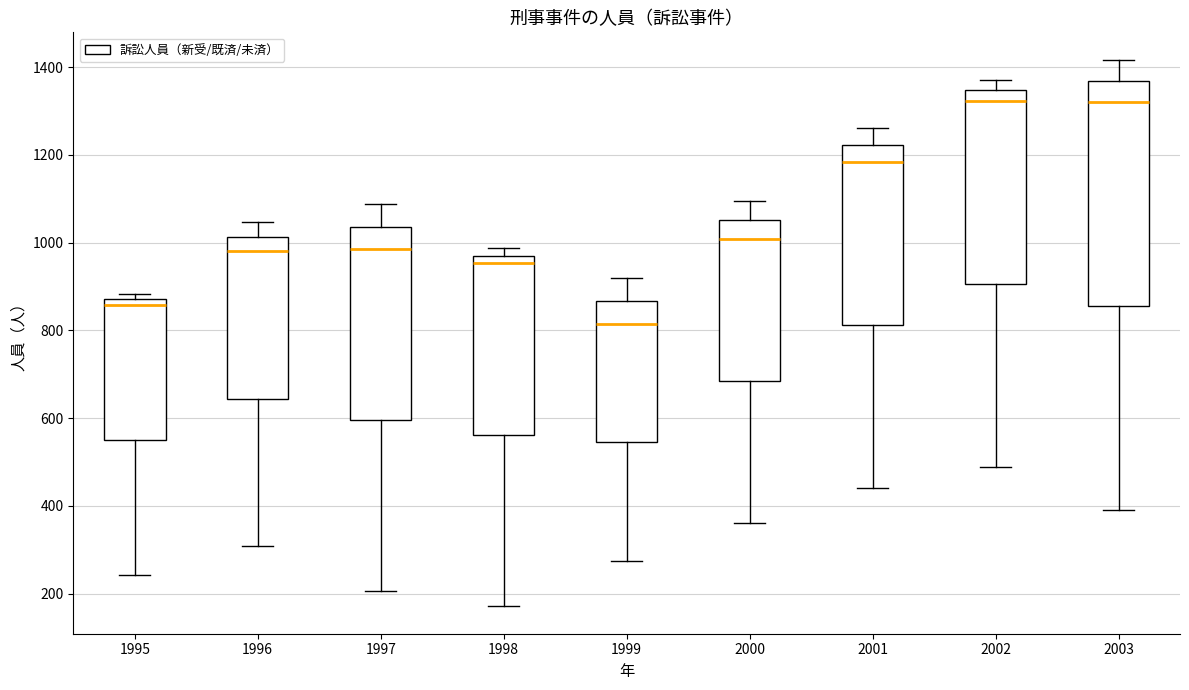

Reading left to right, read every box against the y-axis: the position of its median line, the range the box covers, and the ends of its whiskers. The values are not printed on the chart, so give them approximately, as read against the axis.

1995: median 860, box 560 to 880, whiskers 240 to 880 (just above the box's upper edge)
1996: median 980, box 640 to 1020, whiskers 300 to 1040
1997: median 980, box 600 to 1040, whiskers 200 to 1080
1998: median 960, box 560 to 980, whiskers 180 to 980 (just above the box's upper edge)
1999: median 820, box 540 to 860, whiskers 280 to 920
2000: median 1000, box 680 to 1060, whiskers 360 to 1100
2001: median 1180, box 820 to 1220, whiskers 440 to 1260
2002: median 1320, box 900 to 1340, whiskers 480 to 1380
2003: median 1320, box 860 to 1360, whiskers 400 to 1420